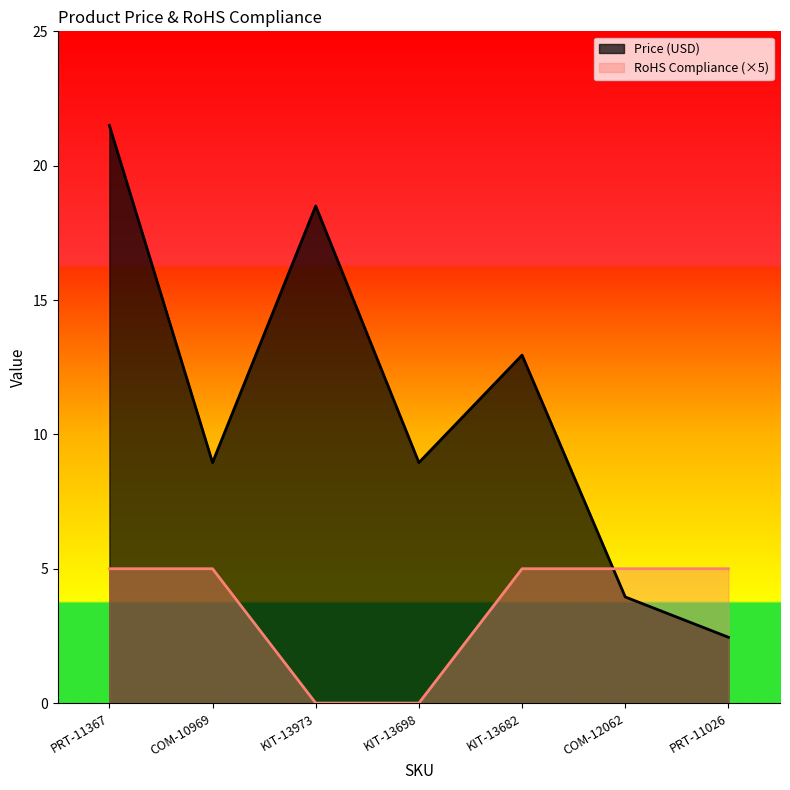

What is the sum of all RoHS Compliance values?

25.0